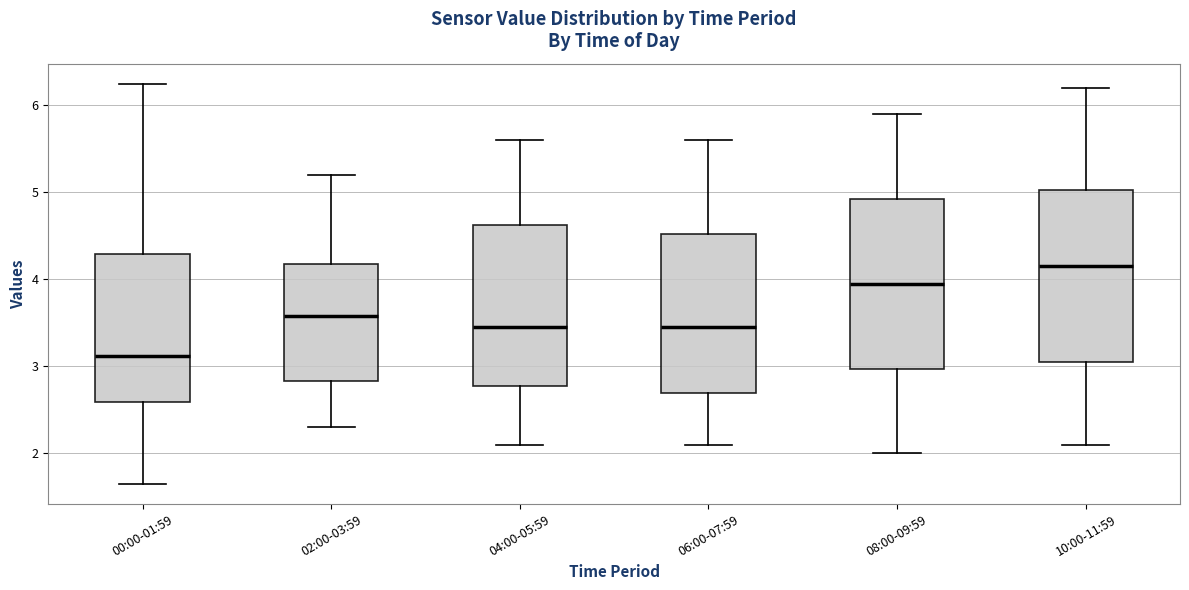

Reading left to right, read every box against the y-axis: the position of its median line, the range the box covers, and the ends of its whiskers. The values are not printed on the chart, so give them approximately, as read against the axis.

00:00-01:59: median 3.1, box 2.6 to 4.3, whiskers 1.7 to 6.3
02:00-03:59: median 3.6, box 2.8 to 4.2, whiskers 2.3 to 5.2
04:00-05:59: median 3.5, box 2.8 to 4.6, whiskers 2.1 to 5.6
06:00-07:59: median 3.5, box 2.7 to 4.5, whiskers 2.1 to 5.6
08:00-09:59: median 4.0, box 3.0 to 4.9, whiskers 2.0 to 5.9
10:00-11:59: median 4.2, box 3.1 to 5.0, whiskers 2.1 to 6.2